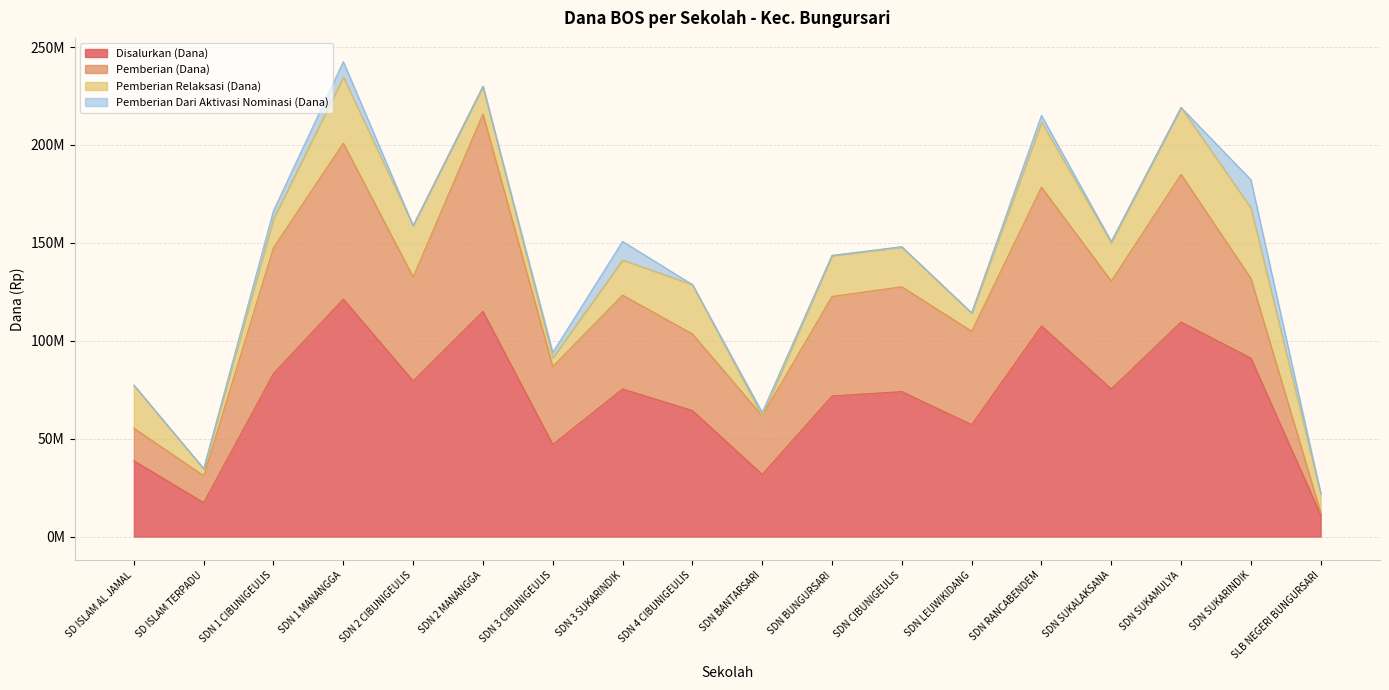

Reading left to right, what are all the values shown in this chart?

Disalurkan (Dana): 38700000	17325000	83250000	121275000	79425000	114975000	47025000	75375000	64350000	31725000	71775000	74025000	57150000	107550000	75375000	109575000	91125000	11025000
Pemberian (Dana): 16650000	13725000	64350000	79650000	53100000	100800000	39825000	47925000	39150000	29925000	50850000	53550000	47700000	70875000	55125000	75375000	40725000	1350000
Pemberian Relaksasi (Dana): 21825000	3600000	14850000	33750000	26325000	14175000	4500000	18000000	25200000	0	20925000	20250000	9225000	33300000	19575000	34200000	36000000	9450000
Pemberian Dari Aktivasi Nominasi (Dana): 225000	0	4050000	7875000	0	0	2700000	9450000	0	1800000	0	225000	225000	3375000	675000	0	14400000	225000